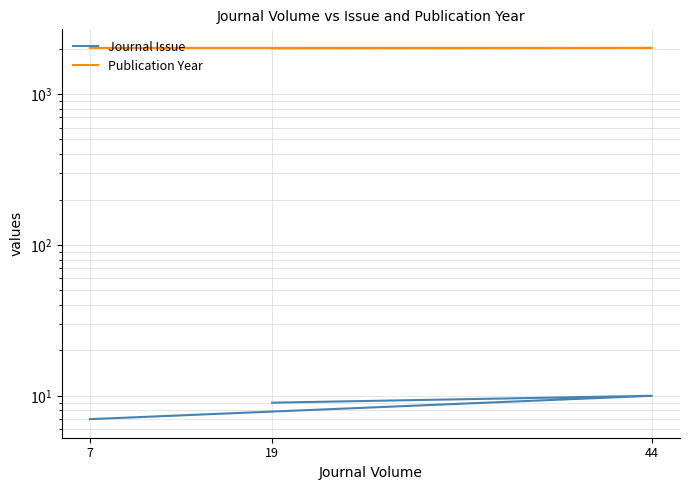

At which label does Publication Year reach its minimum?

19